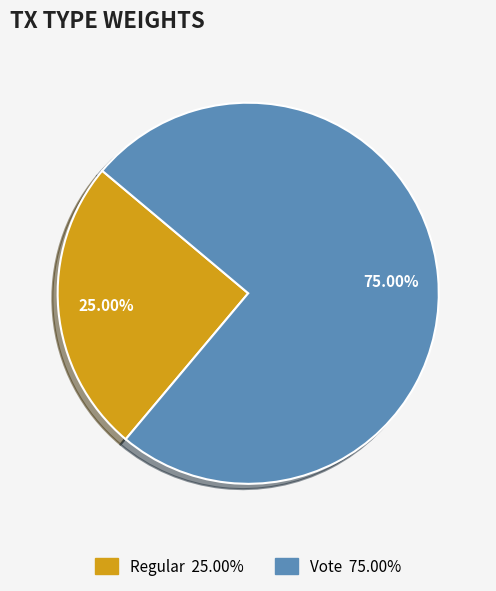

Is there any slice that represents more than half of the pie?

Yes